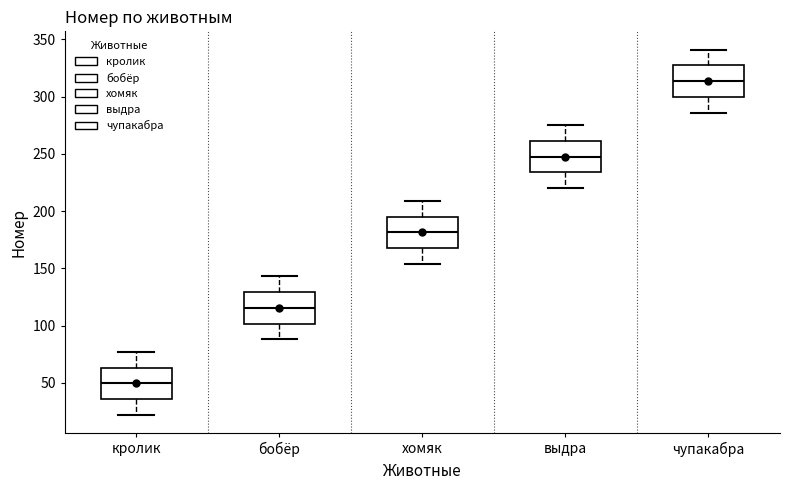

Which box has the highest median line?

чупакабра